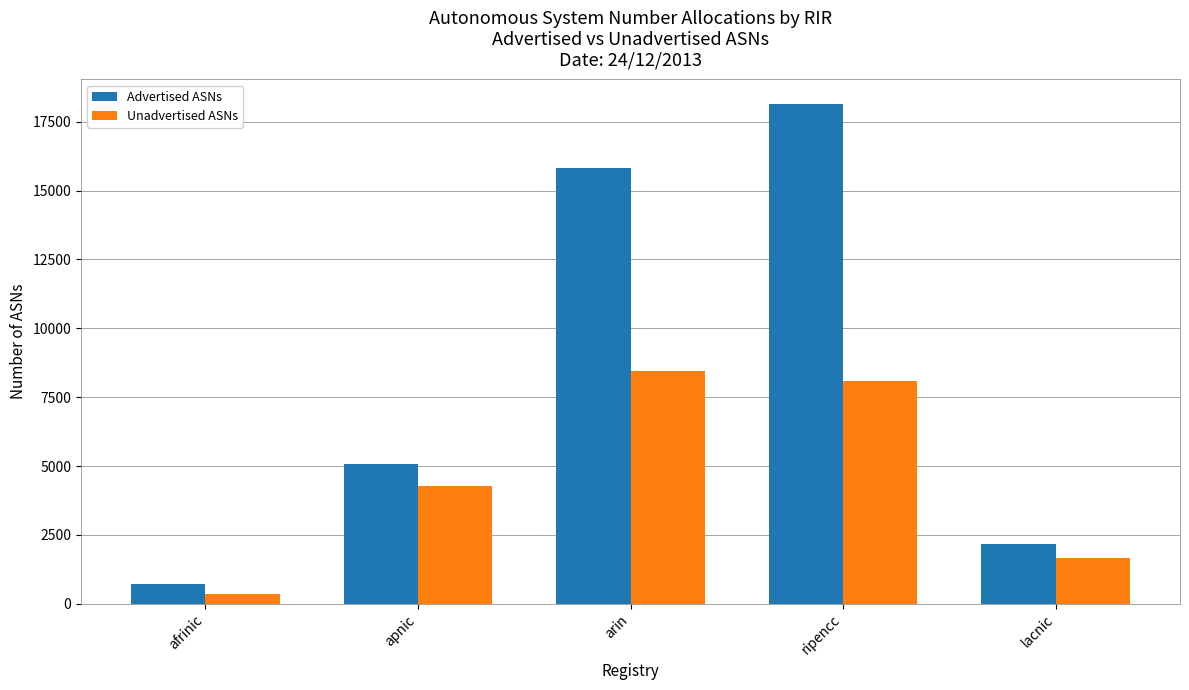

The value of Advertised ASNs at lacnic is 2184. True or false?

True